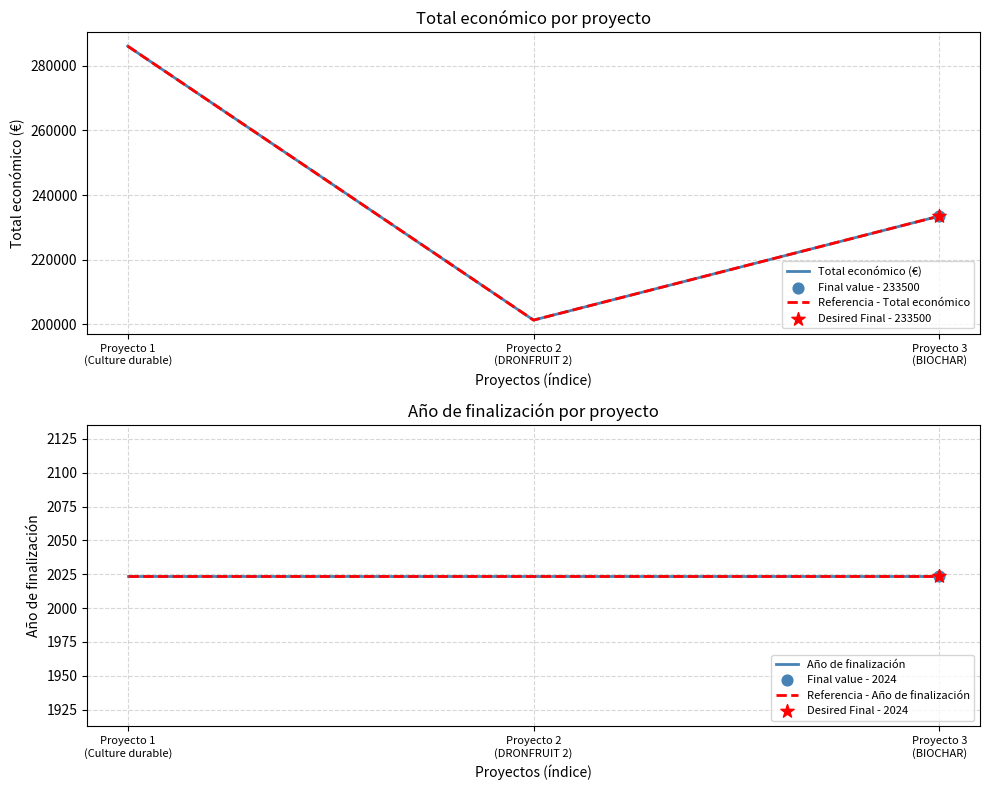

What is the total value across all series at Proyecto 3
(BIOCHAR)?

471048